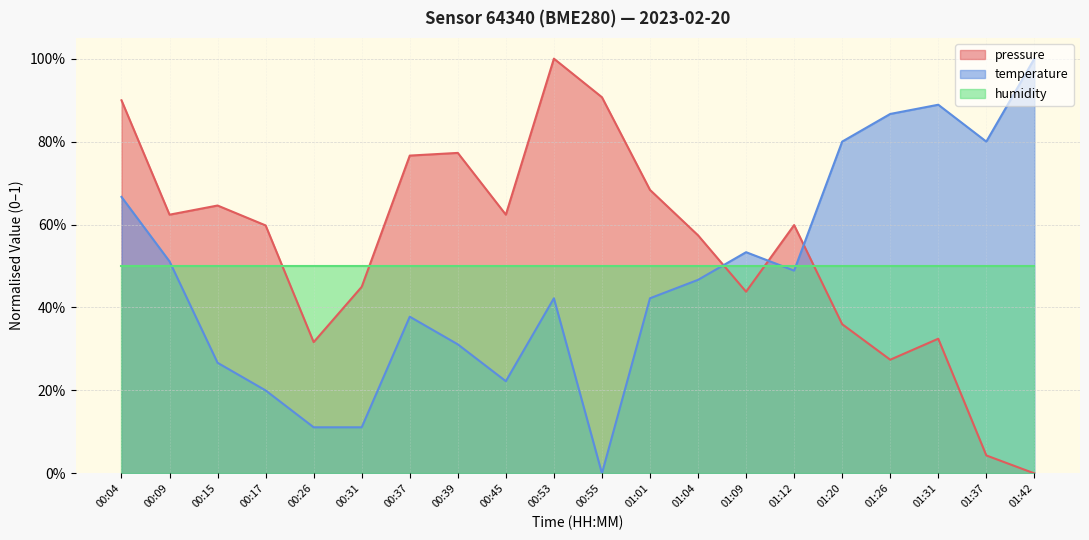

How many values in pressure are above zero?

19